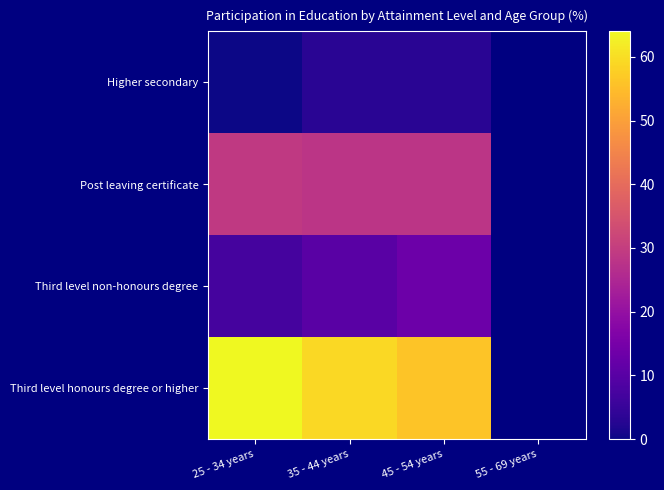

At how many categories does at least one series exceed 33?

3